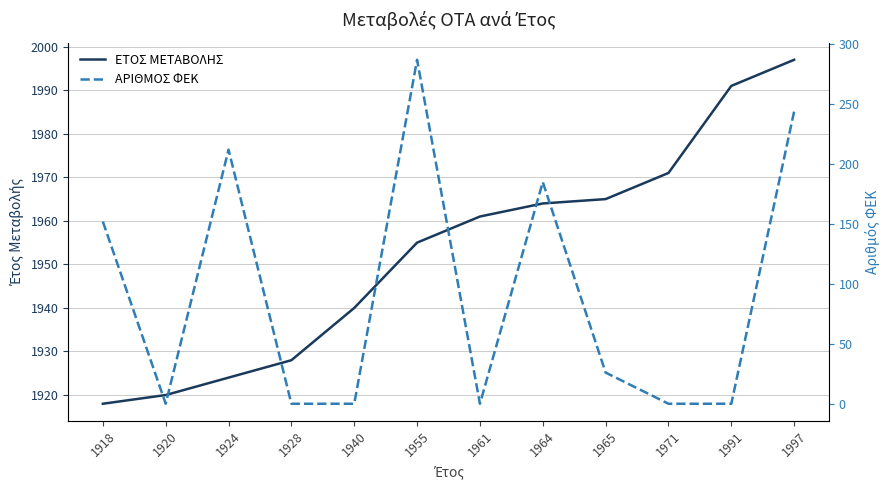

Between 1928 and 1991, which series saw the biggest shift?

ΕΤΟΣ ΜΕΤΑΒΟΛΗΣ